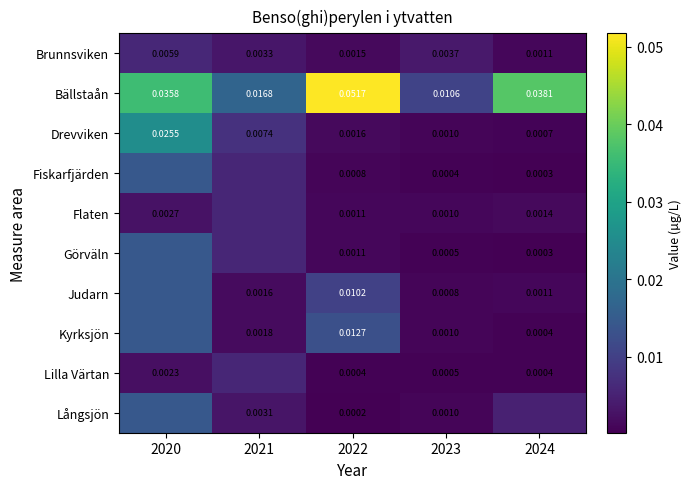

Which series changed the most between 2022 and 2023?

Bällstaån